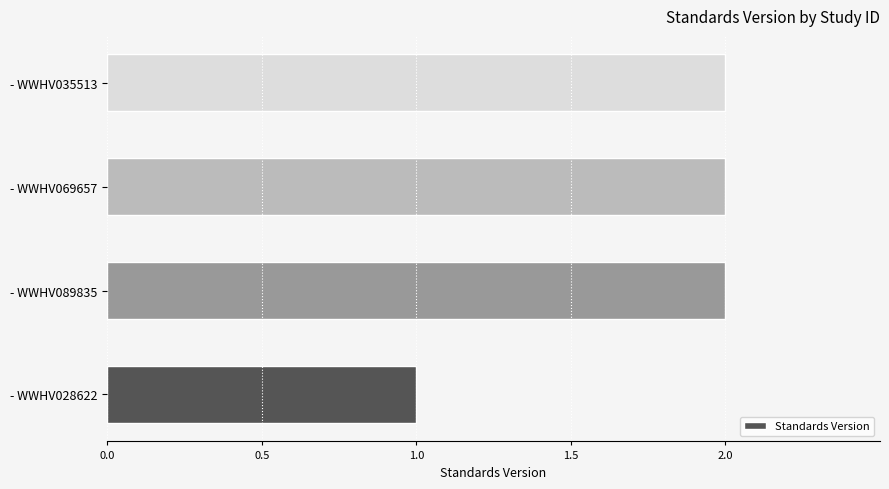

Which has a higher value, - WWHV069657 or - WWHV028622?

- WWHV069657